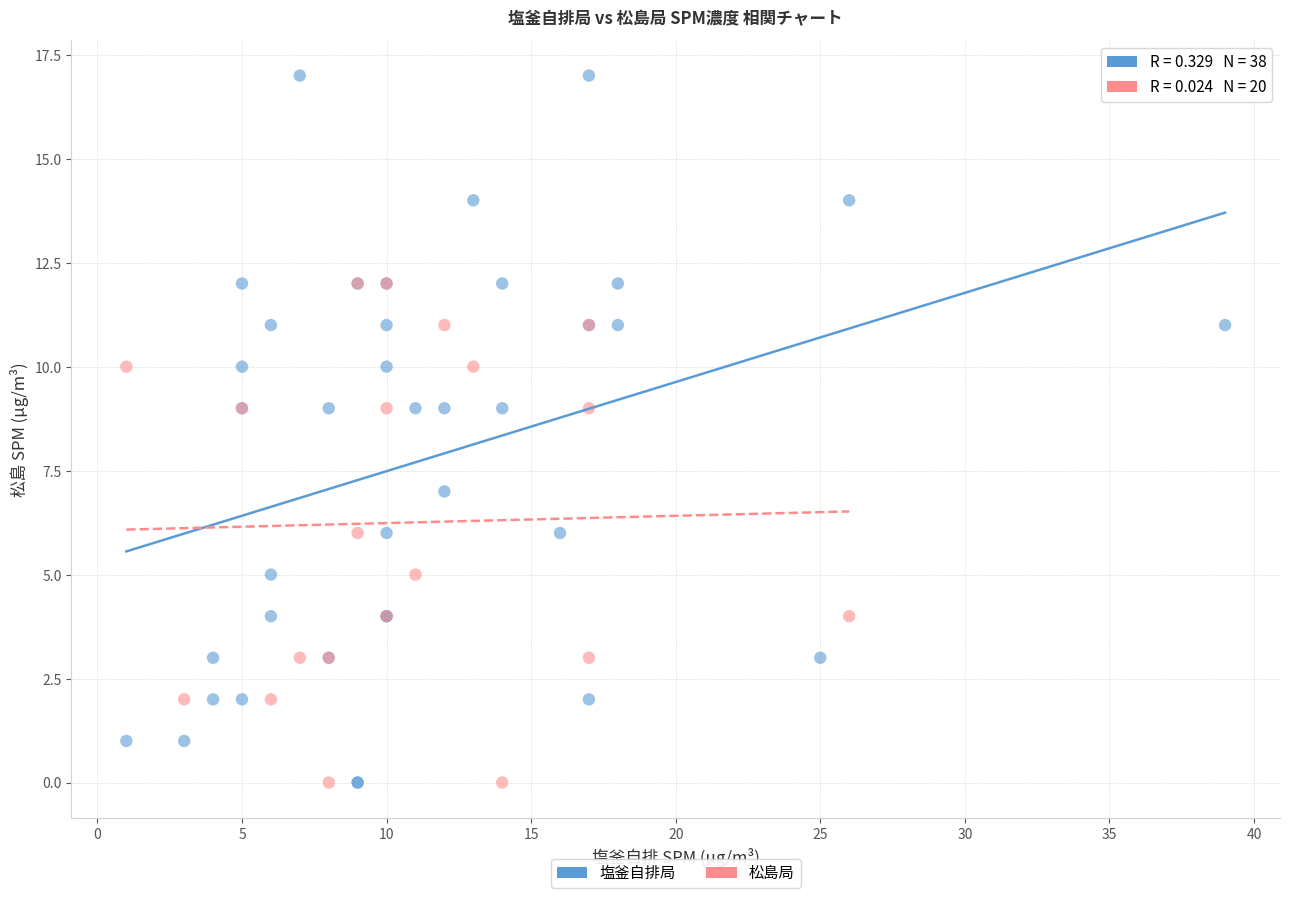

Which series contains the highest Y value?

塩釜自排局